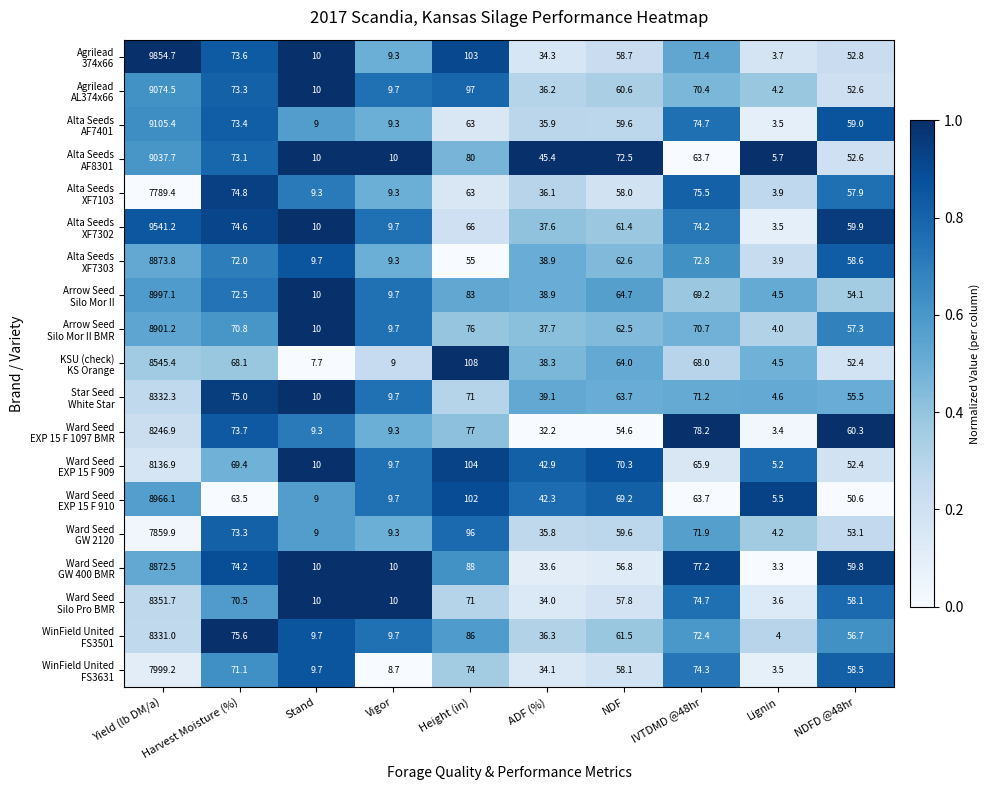

What is the spread (max minus min) of values at NDF?

17.9